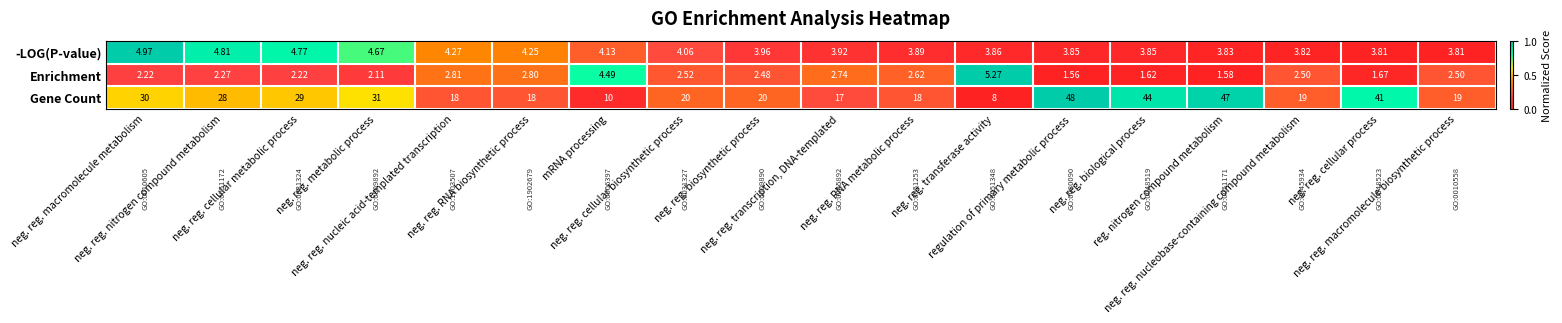

Which series has the largest total across all categories?

Gene Count